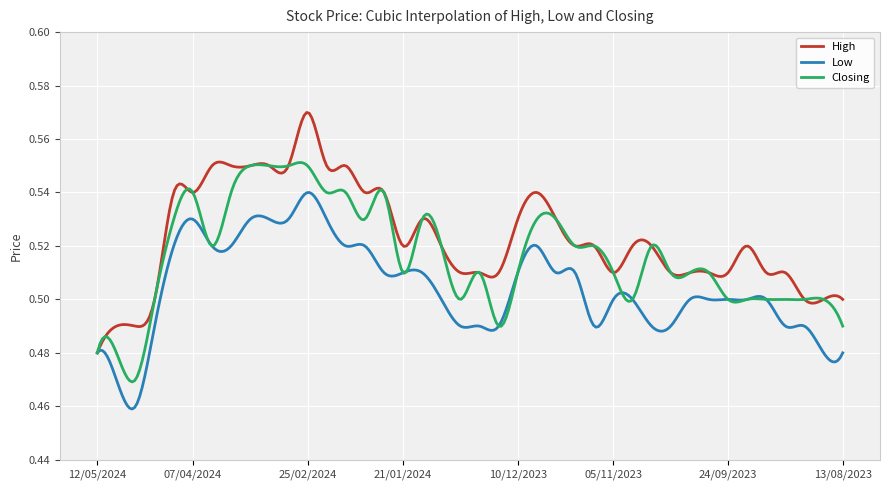

Which series has the largest total across all categories?

High